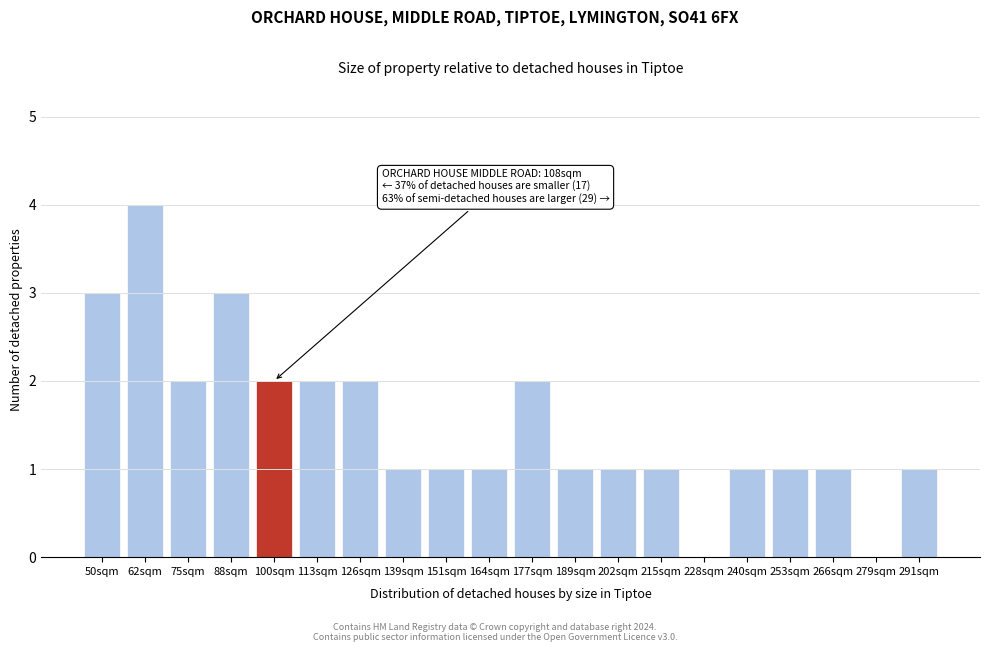

Reading left to right, transcribe all the data shown in this chart.

50sqm=3	62sqm=4	75sqm=2	88sqm=3	100sqm=2	113sqm=2	126sqm=2	139sqm=1	151sqm=1	164sqm=1	177sqm=2	189sqm=1	202sqm=1	215sqm=1	228sqm=0	240sqm=1	253sqm=1	266sqm=1	279sqm=0	291sqm=1